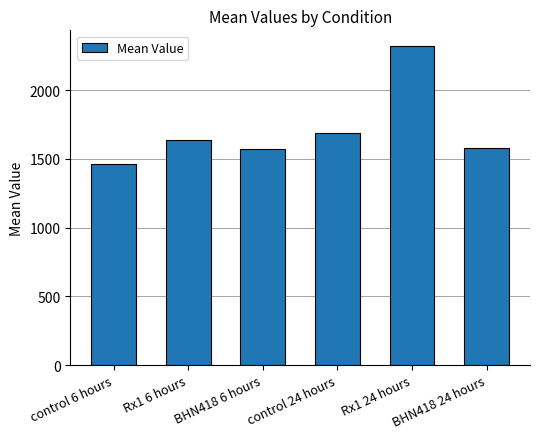

Is it true that the value at control 24 hours is 821.5?

False